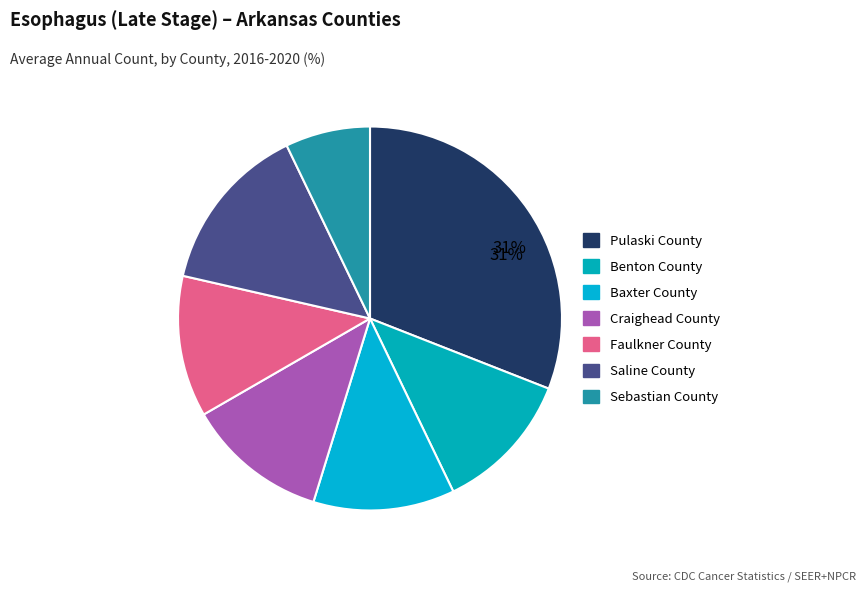

What portion of the pie excludes Sebastian County?

92.9%